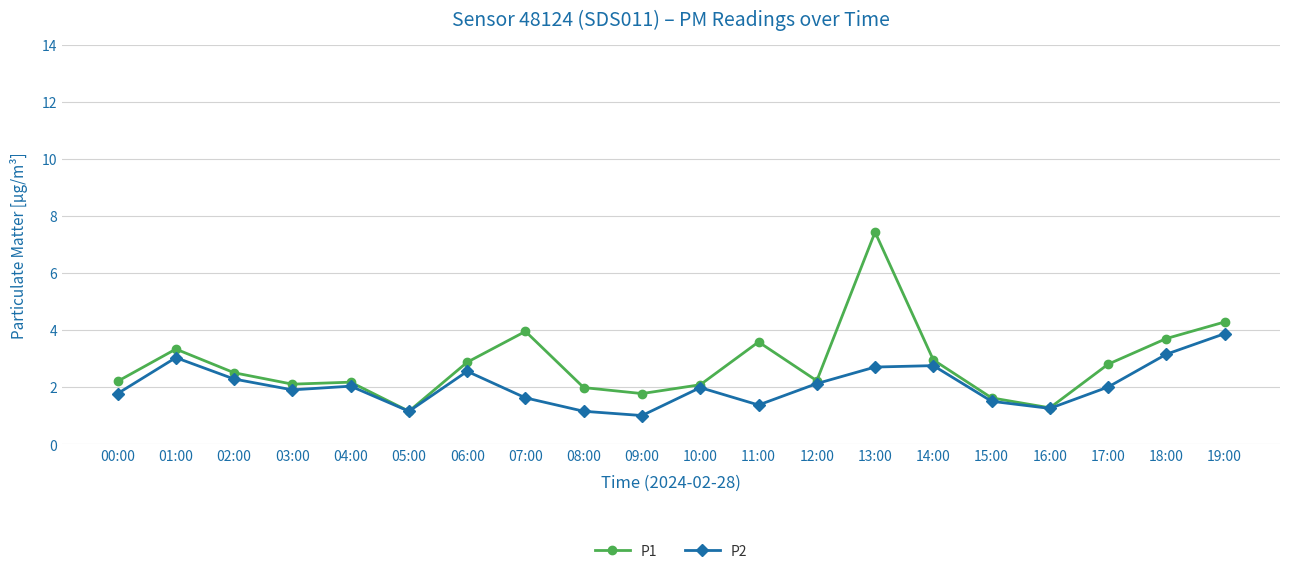

List the series in order of their overall mean, lowest first.

P2, P1